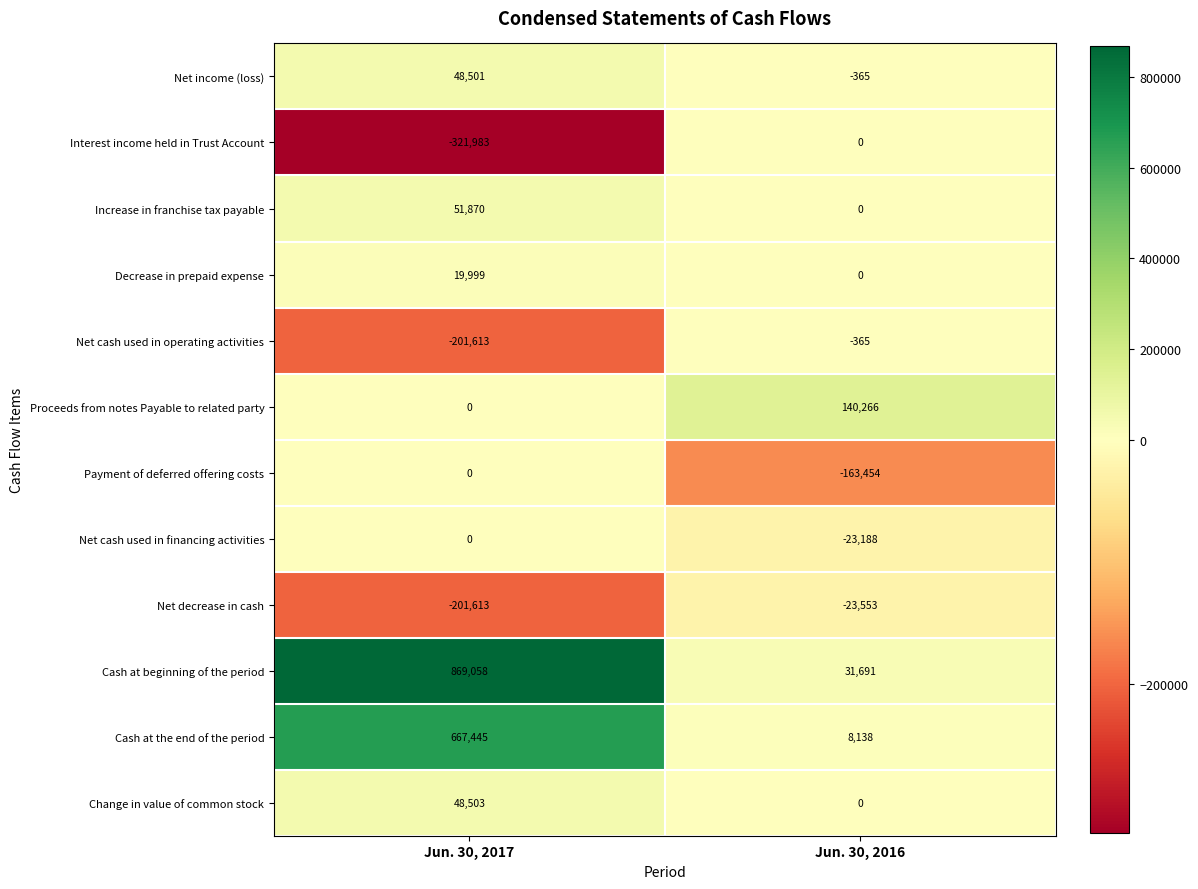

Which series has the largest total across all categories?

Cash at beginning of the period